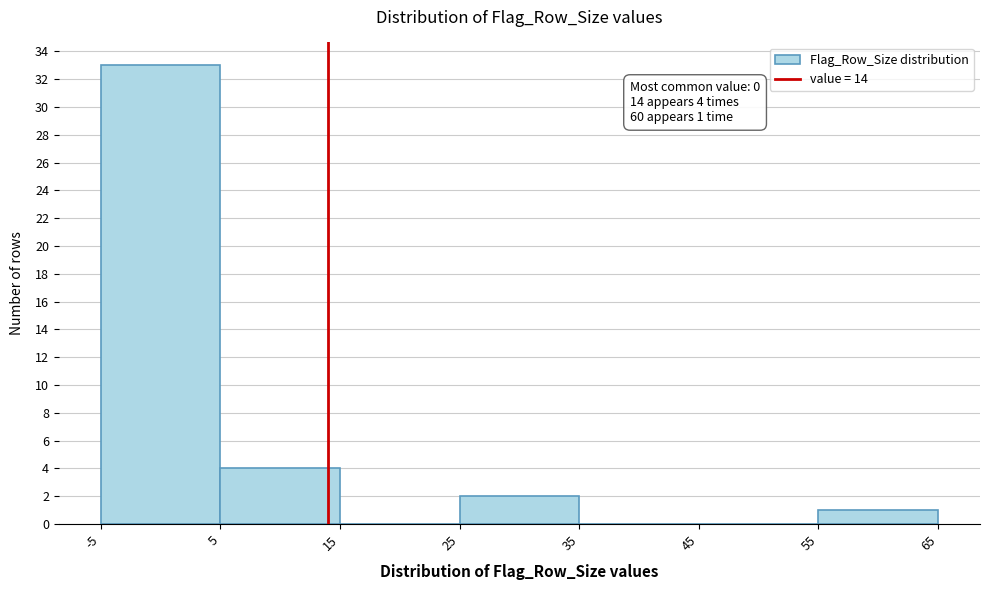

Over which range of the x-axis is the bar tallest?

-5 to 5